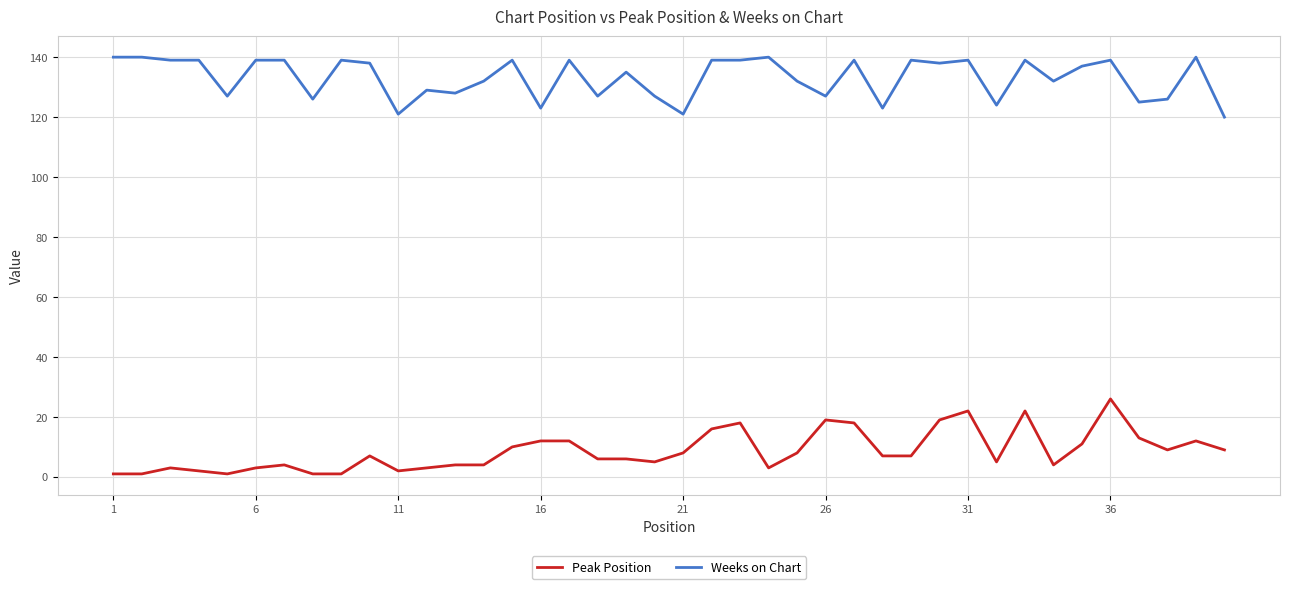

List the series in order of their overall mean, lowest first.

Peak Position, Weeks on Chart